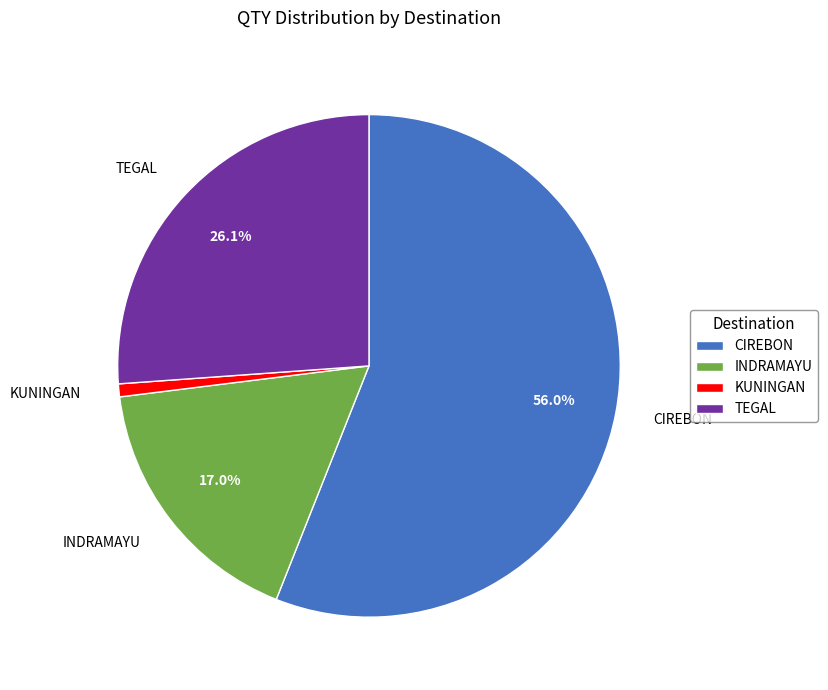

The CIREBON slice represents 13% of the pie. True or false?

False